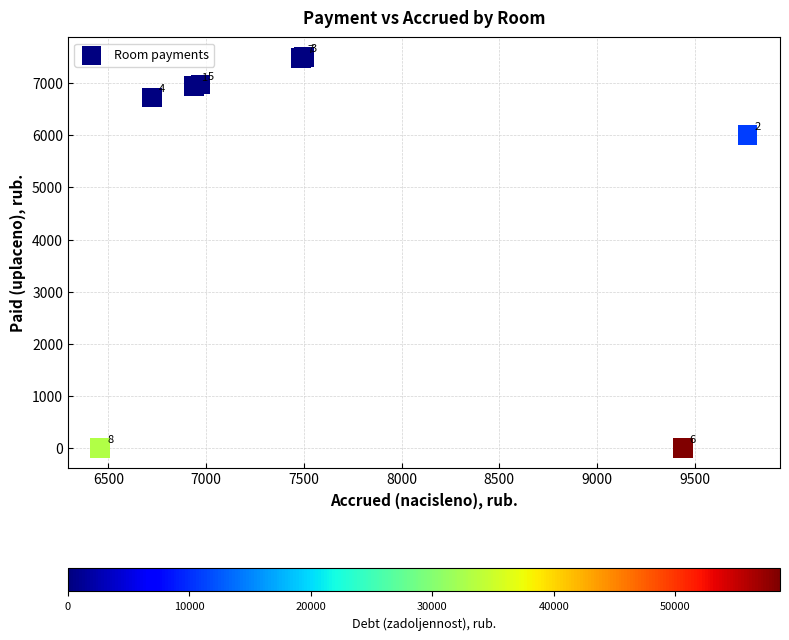

What Y value in the scatter plot is closest to 3750?

6000.0